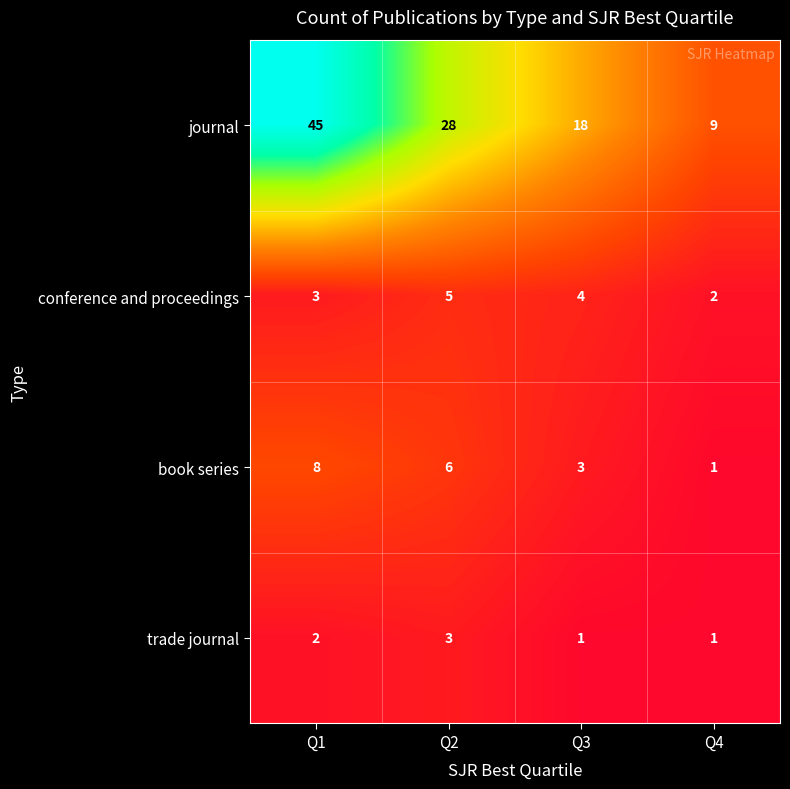

Rank the series by their maximum value, from highest to lowest.

journal, book series, conference and proceedings, trade journal